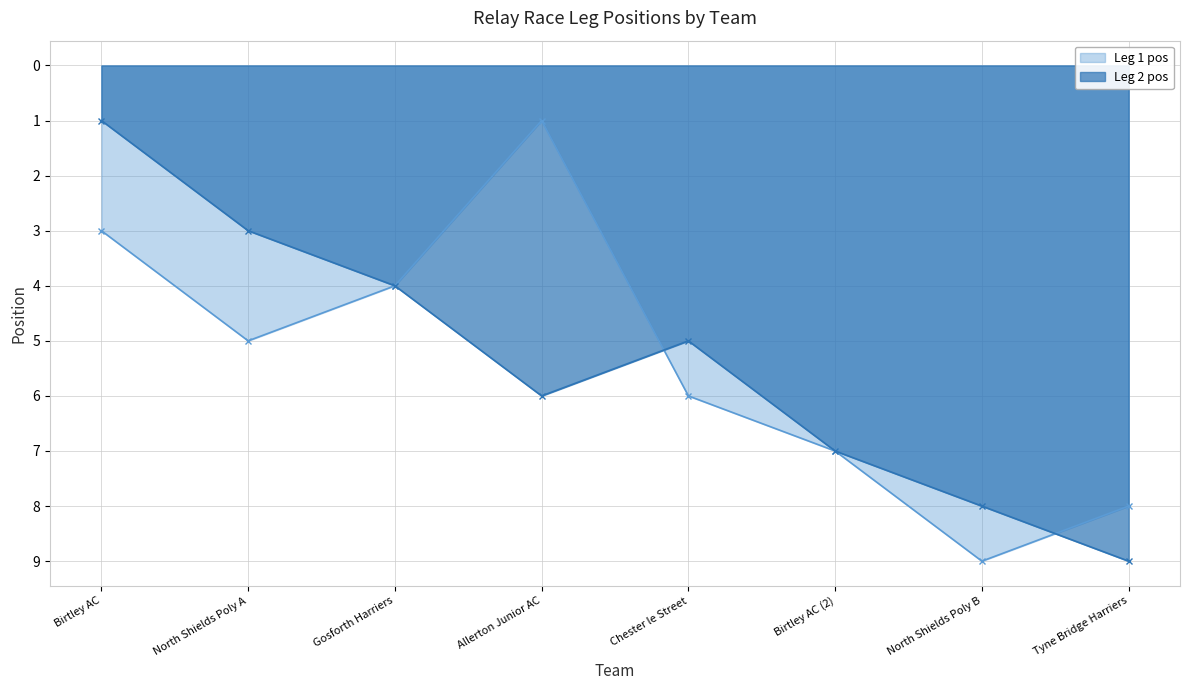

What is the total value across all series at Tyne Bridge Harriers?

17